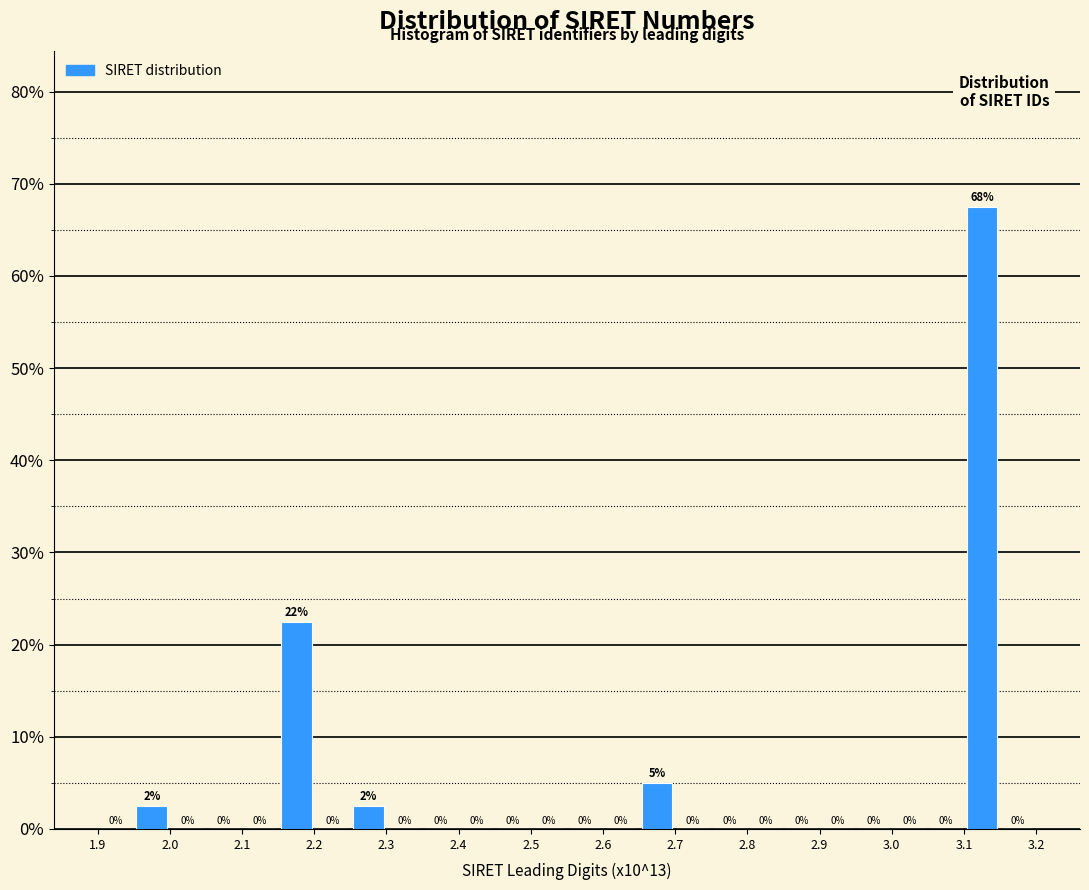

Over which range of the x-axis is the bar tallest?

3.10 to 3.15